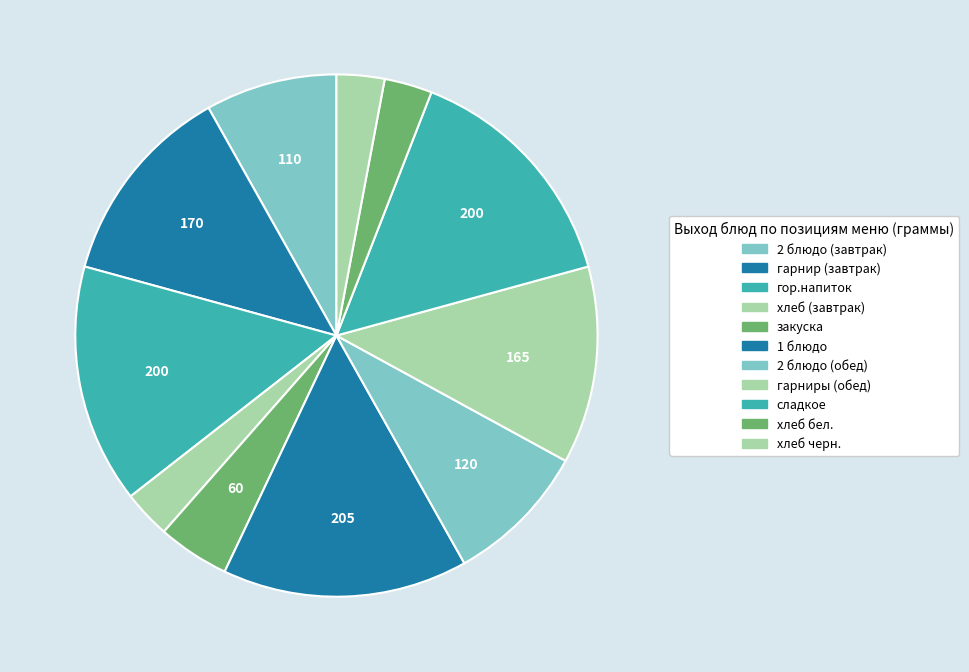

Rank the categories by value from lowest to highest.

хлеб (завтрак), хлеб бел., хлеб черн., закуска, 2 блюдо (завтрак), 2 блюдо (обед), гарниры (обед), гарнир (завтрак), гор.напиток, сладкое, 1 блюдо